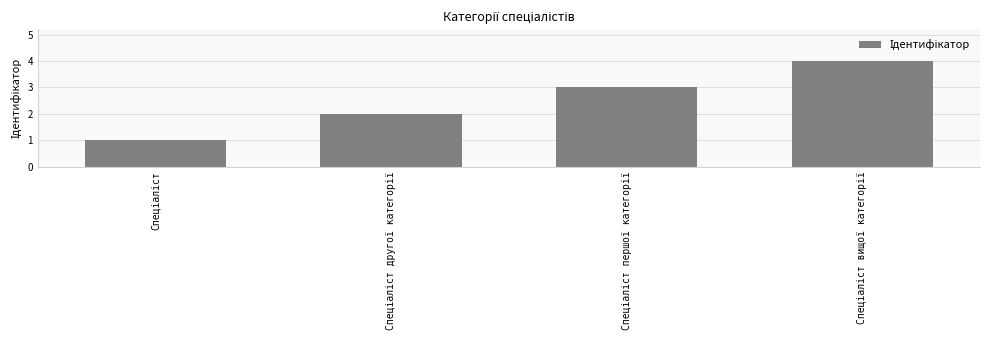

What is the sum of all values?

10